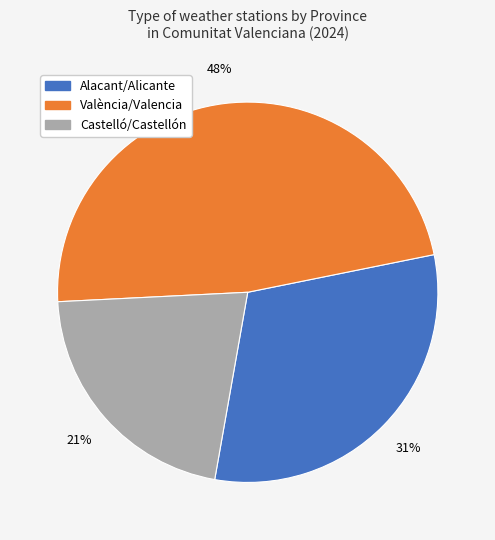

To the nearest percent, what portion does Castelló/Castellón represent?

21%